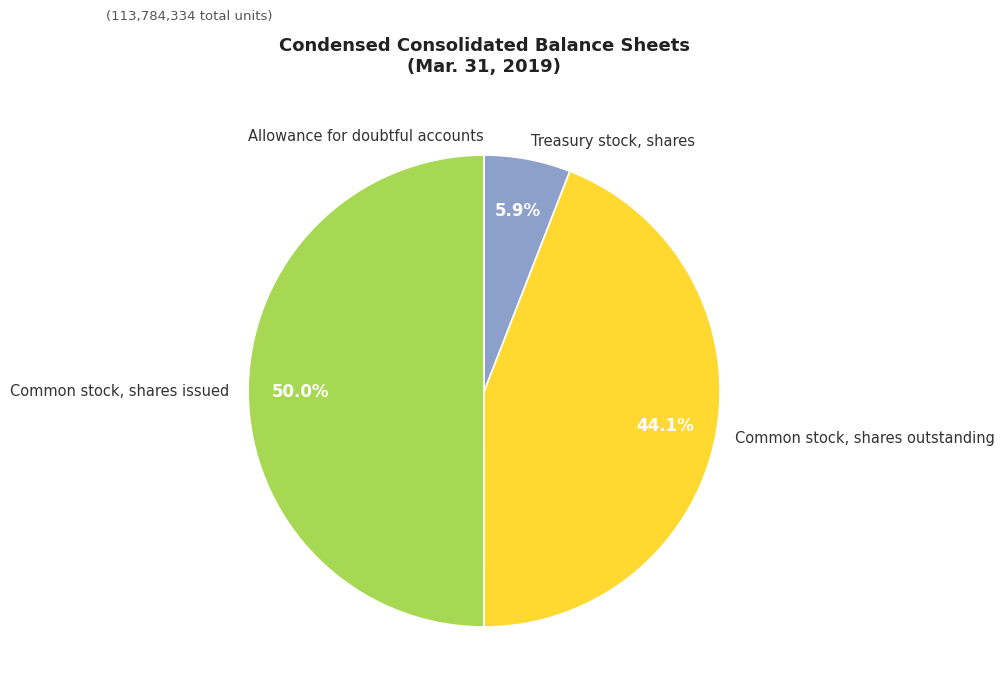

What percentage is NOT represented by Common stock, shares outstanding?

55.9%